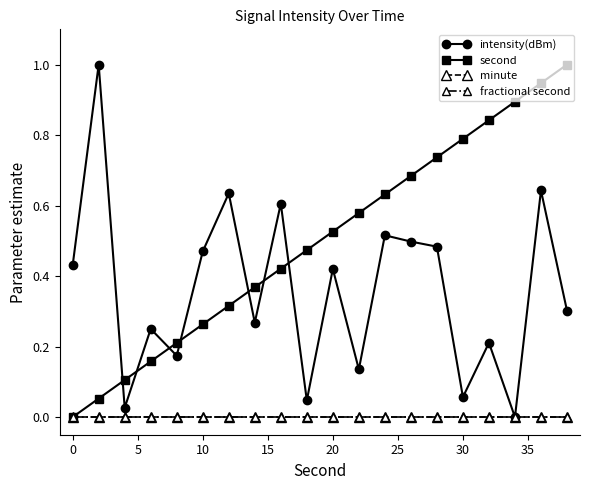

At how many categories does at least one series exceed 0?

20